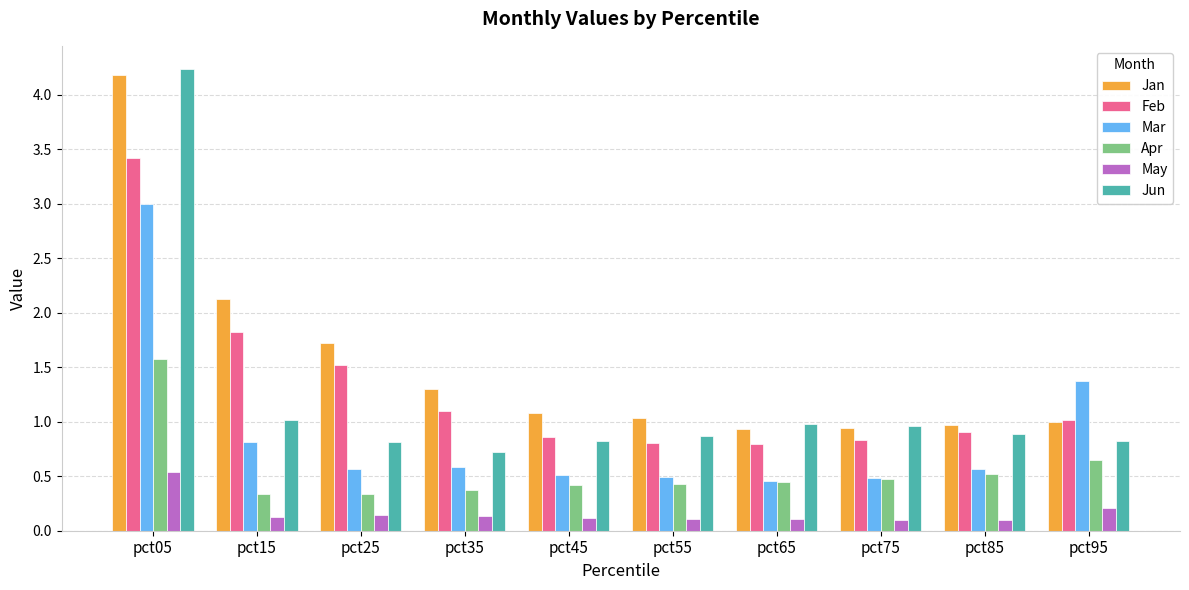

Which series has the largest range (max minus min)?

Jun